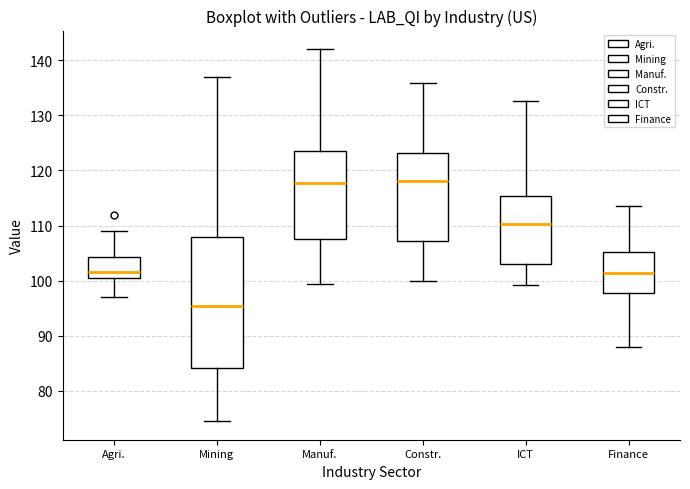

Where does the lower whisker of the box for Constr. end on the y-axis? The values are not printed on the chart, so give them approximately, as read against the axis.

100